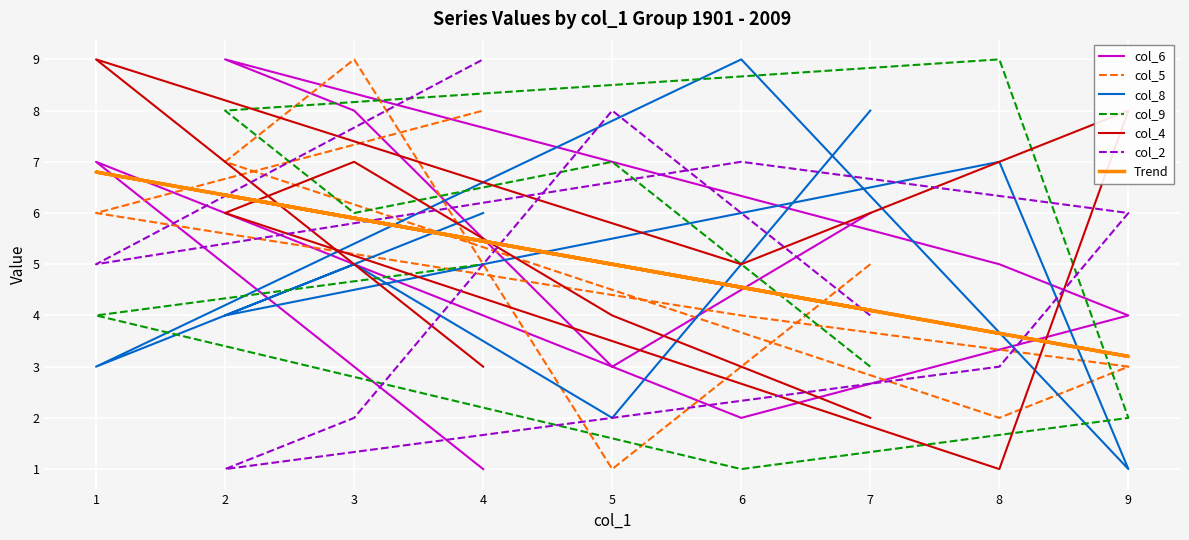

Where is col_9 nearest to the value 5?

4